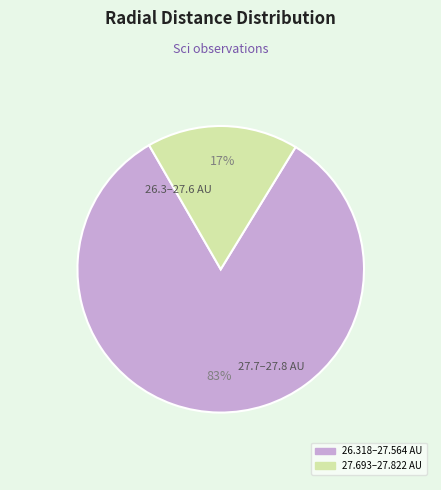

Is there any slice that represents more than half of the pie?

Yes